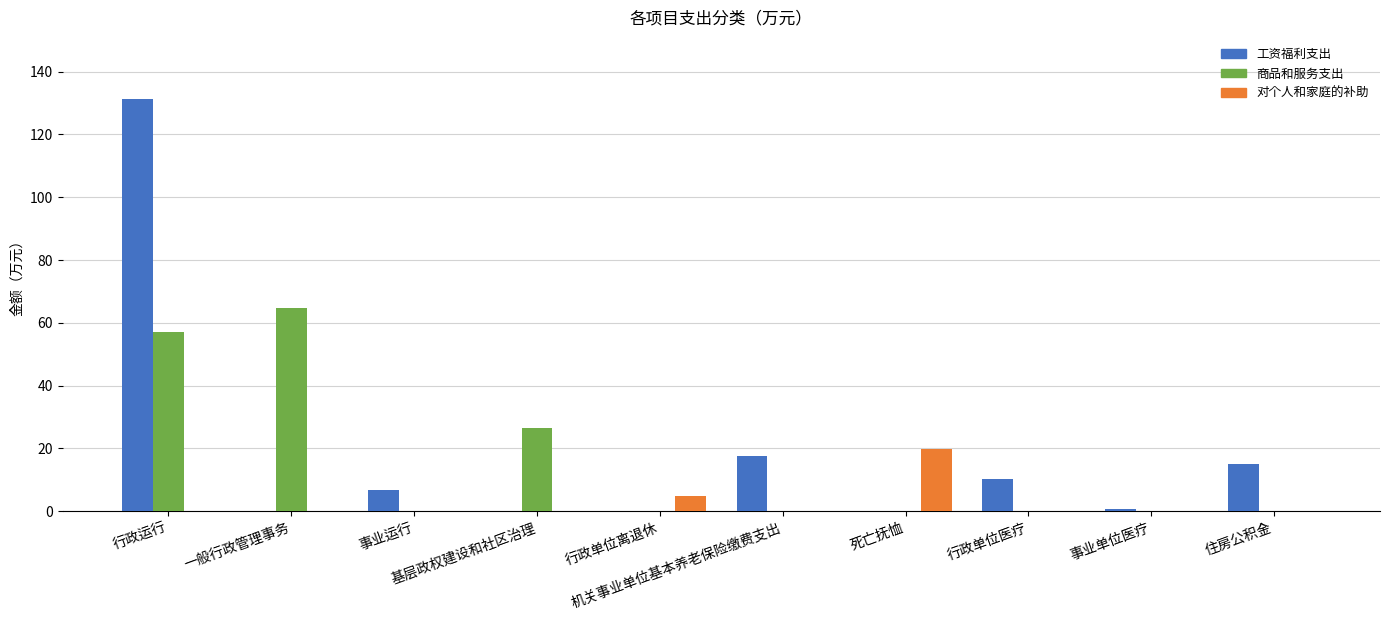

Are the bars grouped side by side (vs. stacked)?

Yes